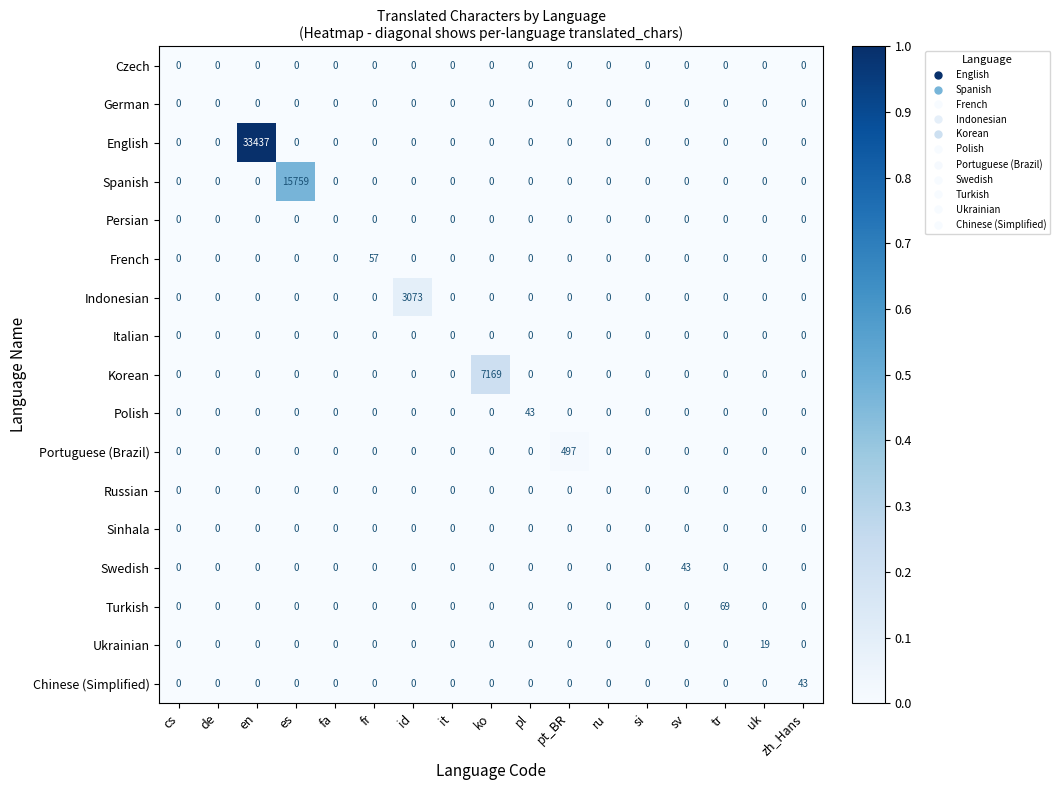

What is the spread (max minus min) of values at zh_Hans?

43